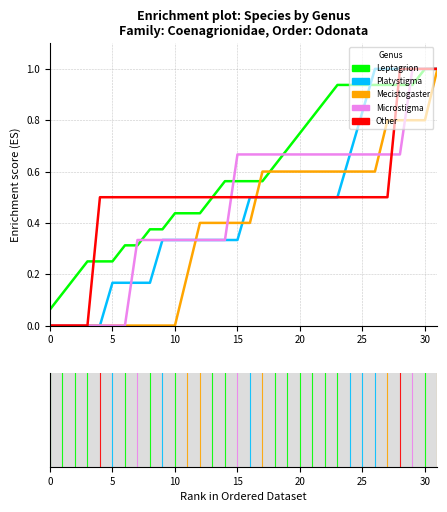

What is the maximum value for Platystigma?

1.0